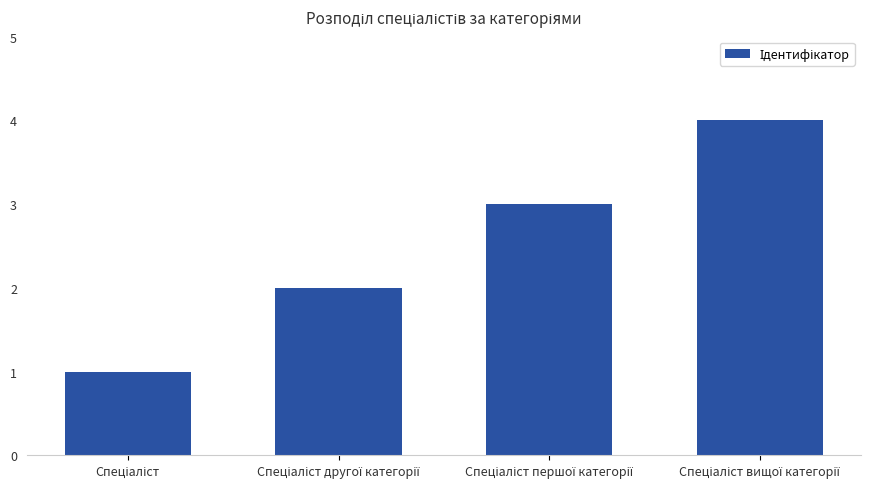

What is the sum of all values?

10